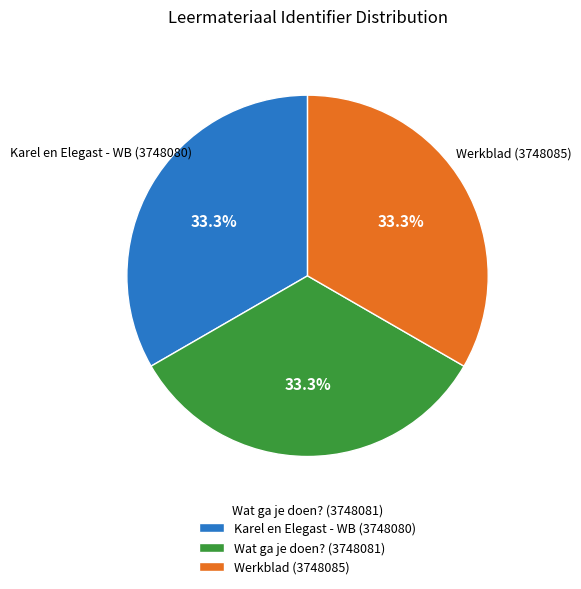

Count the number of slices in the pie.

3